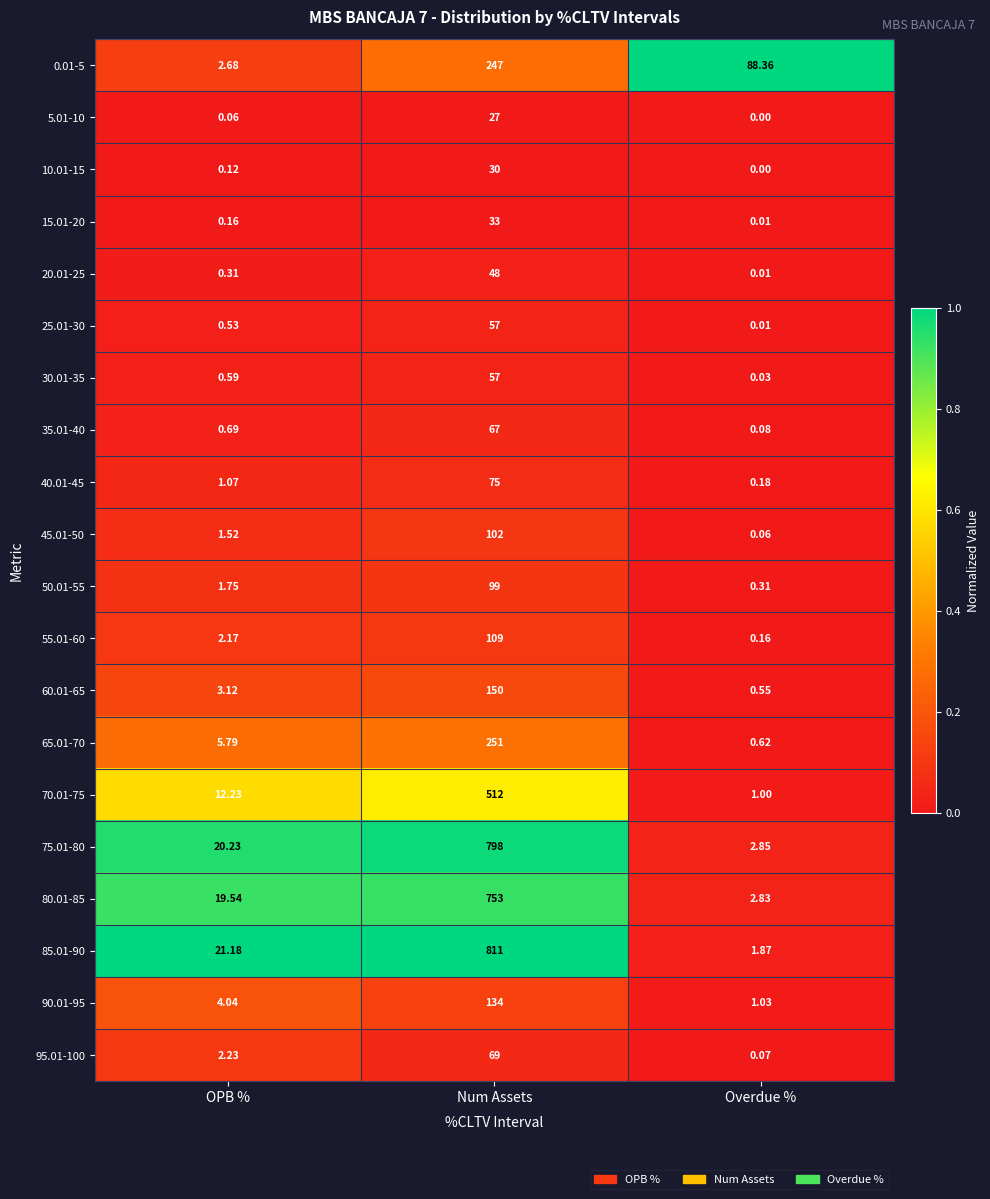

At which category is the sum across all series the highest?

Num Assets